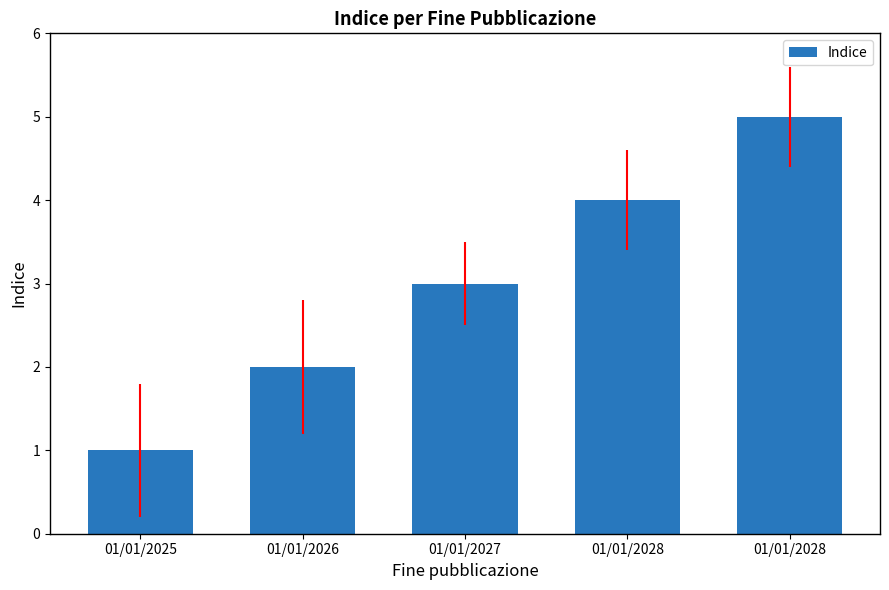

What is the minimum value shown in the chart?

1